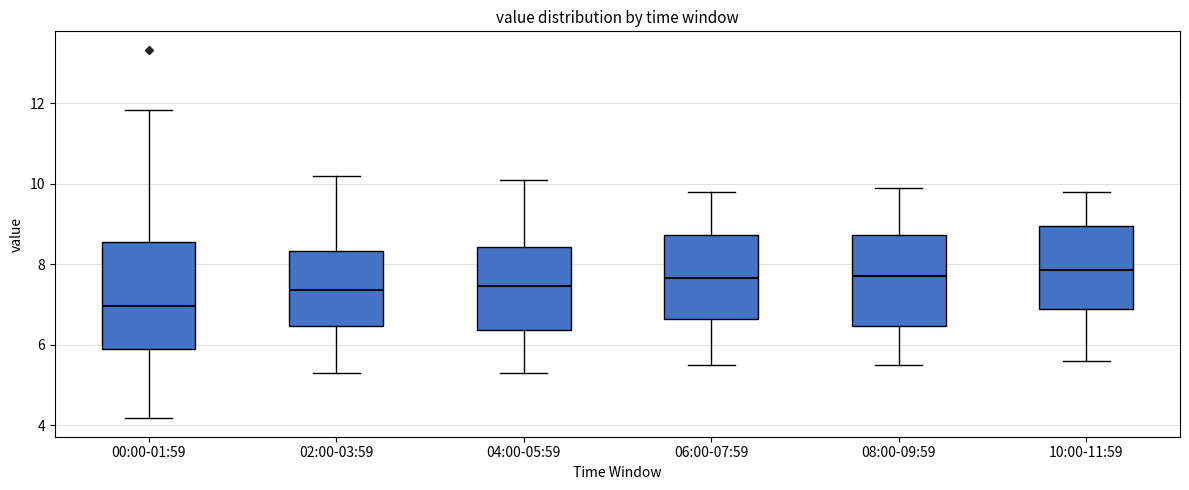

Reading left to right, transcribe this box plot: for each box, give where its median line is, the range the box spans, and where its two whiskers end, as read against the y-axis. The values are not printed on the chart, so give them approximately, as read against the axis.

00:00-01:59: median 7.0, box 5.8 to 8.6, whiskers 4.2 to 11.8
02:00-03:59: median 7.4, box 6.4 to 8.4, whiskers 5.4 to 10.2
04:00-05:59: median 7.4, box 6.4 to 8.4, whiskers 5.4 to 10.2
06:00-07:59: median 7.6, box 6.6 to 8.8, whiskers 5.6 to 9.8
08:00-09:59: median 7.8, box 6.4 to 8.8, whiskers 5.6 to 10.0
10:00-11:59: median 7.8, box 6.8 to 9.0, whiskers 5.6 to 9.8